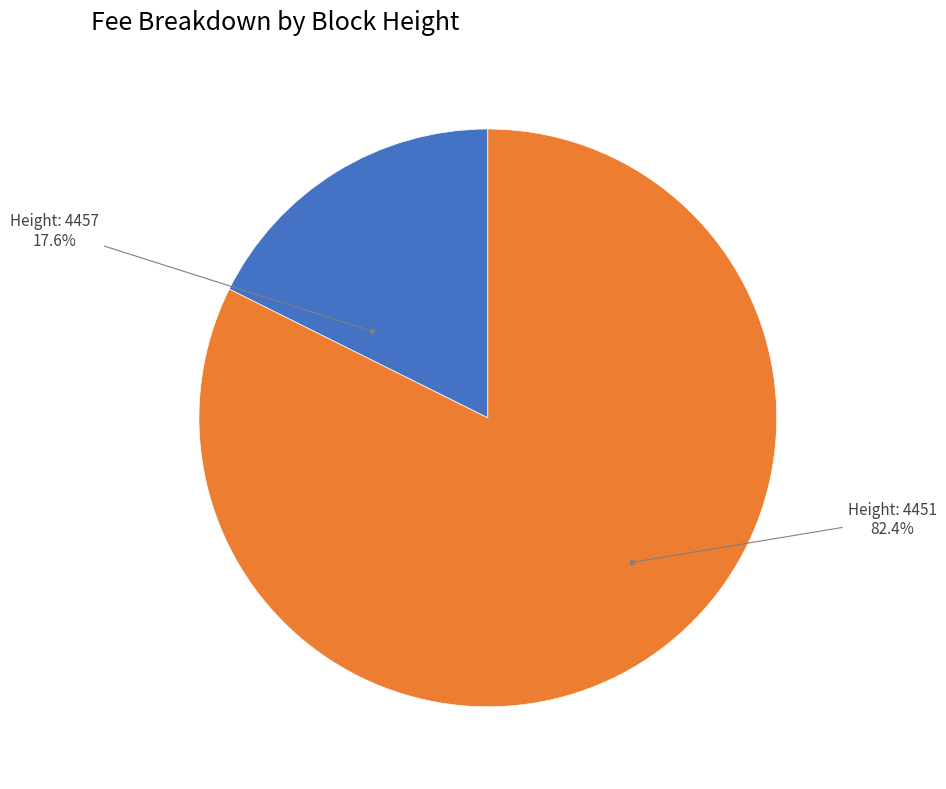

To the nearest percent, what is the average slice percentage?

50%